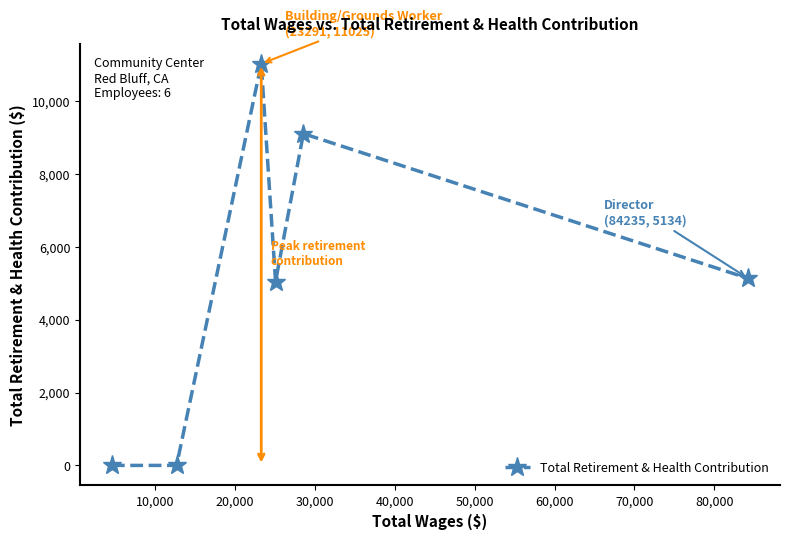

What is the value of the 5th point from the left?

9107